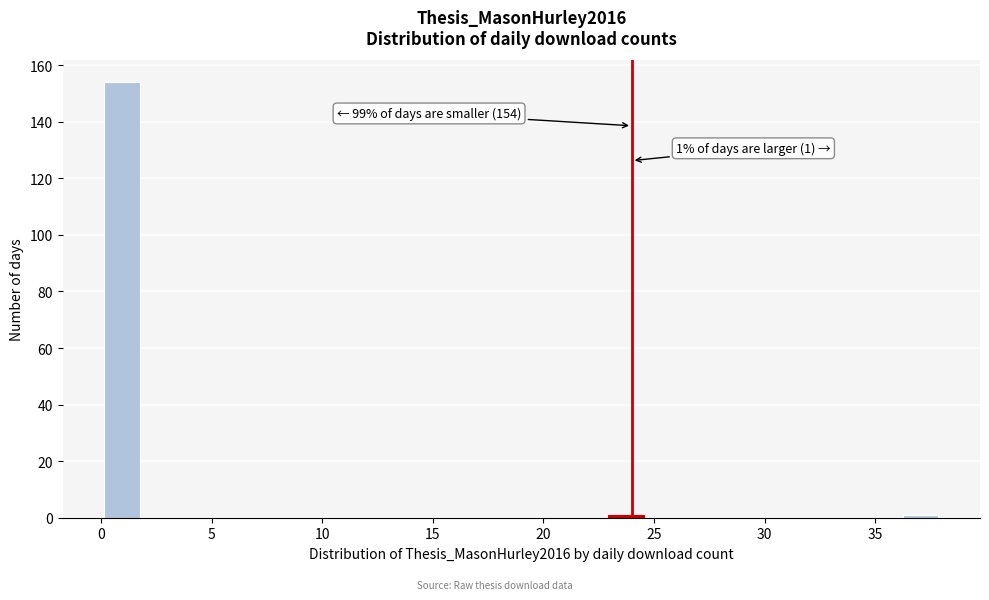

Read against the x-axis, roughly where is the centre of the tallest bar?

1.0